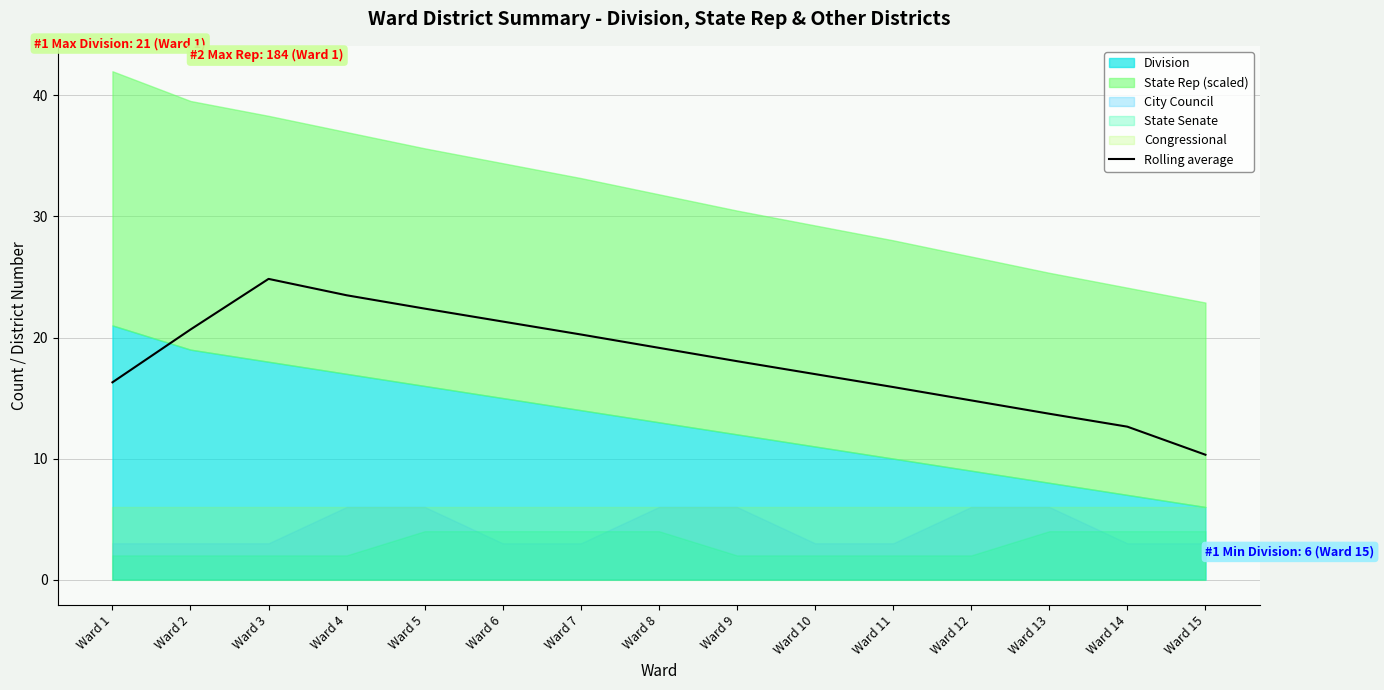

Count the number of values greater than 18.

8